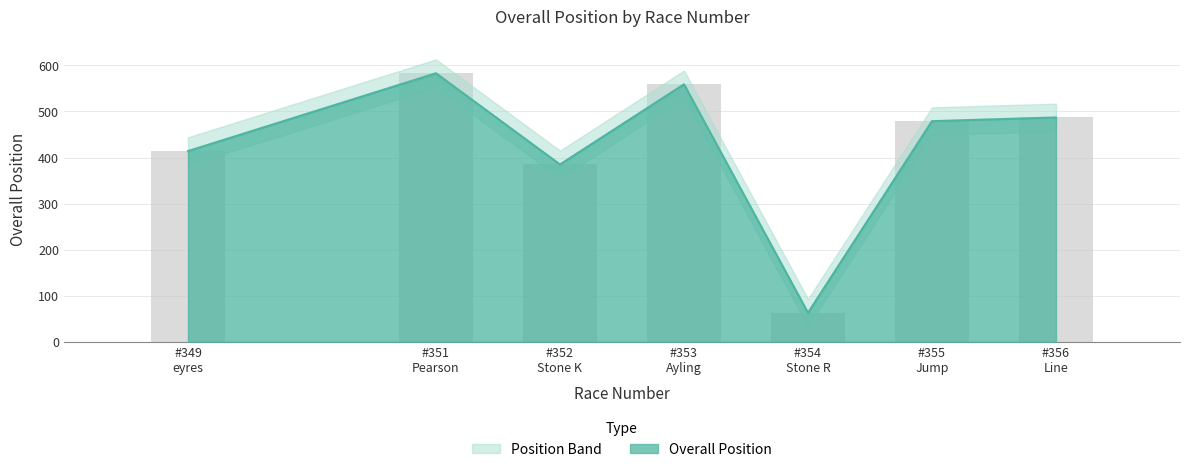

The chart shows a value of 559 at #353 Ayling. True or false?

True